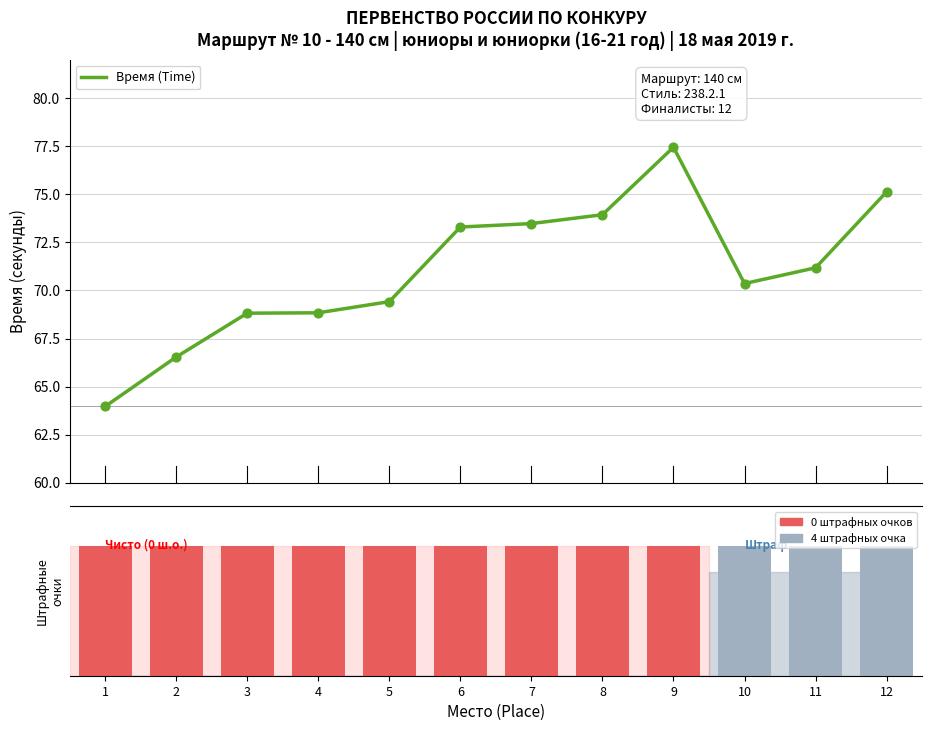

Between 3 and 10, which is larger?

10